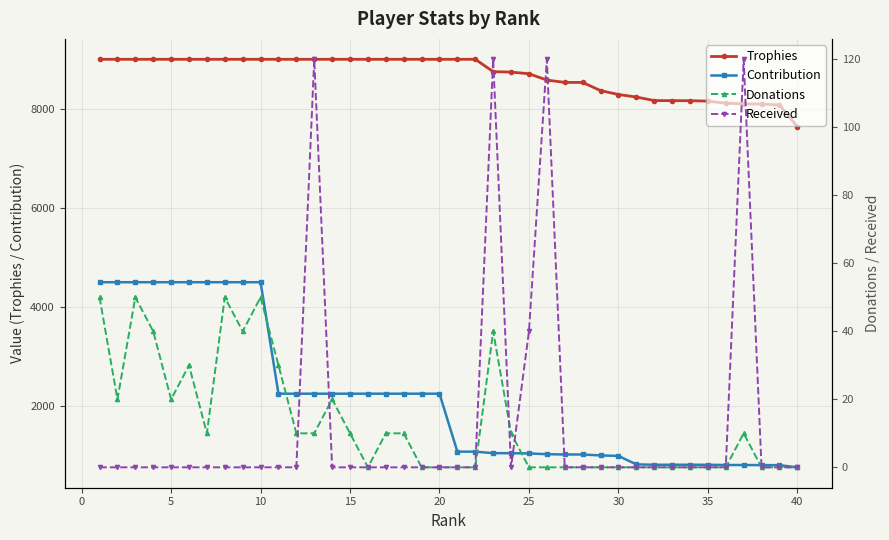

True or false: Trophies and Contribution cross at least once.

False